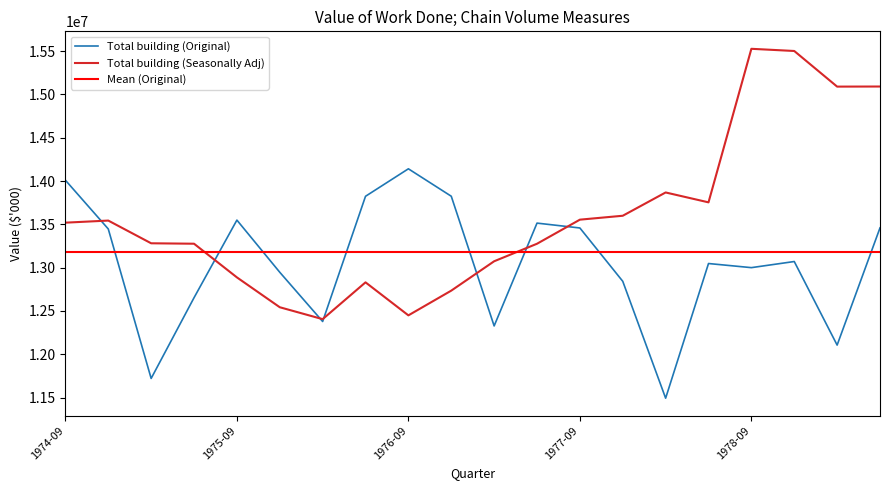

What is the difference between the highest and lowest values at 1976-06?

993690